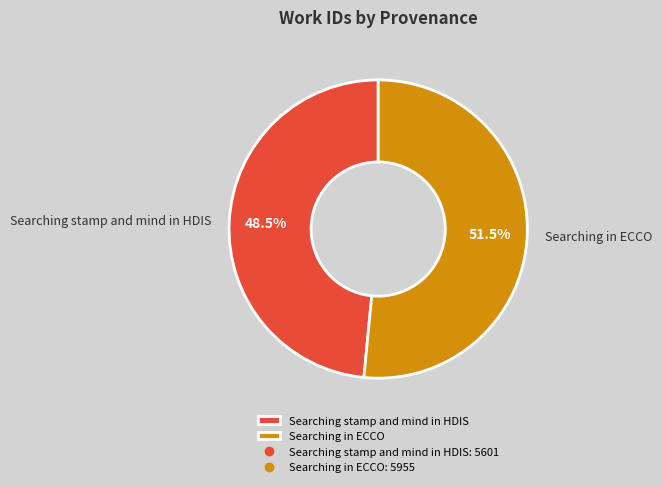

What is the ratio of the value at Searching in ECCO to the value at Searching stamp and mind in HDIS?

1.1